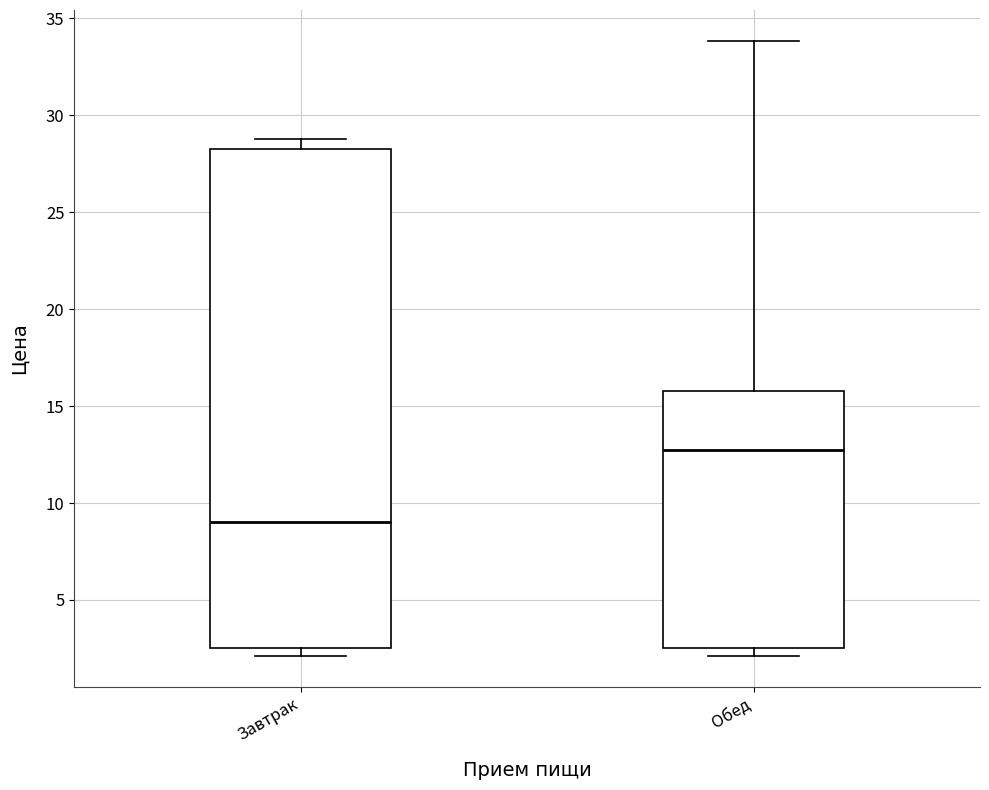

Which box's median line is the lowest?

Завтрак